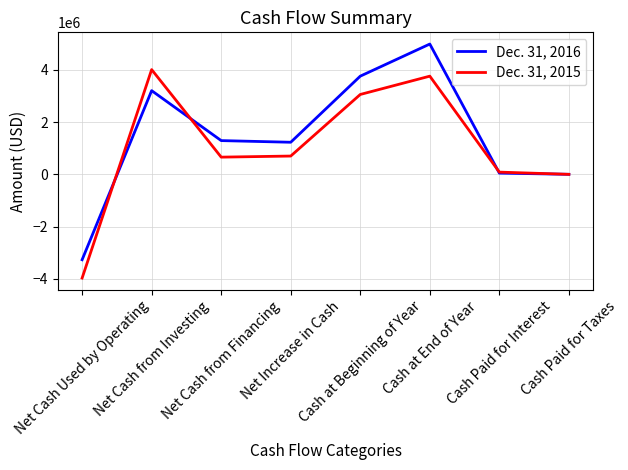

What is the maximum value shown in the chart?

4994598